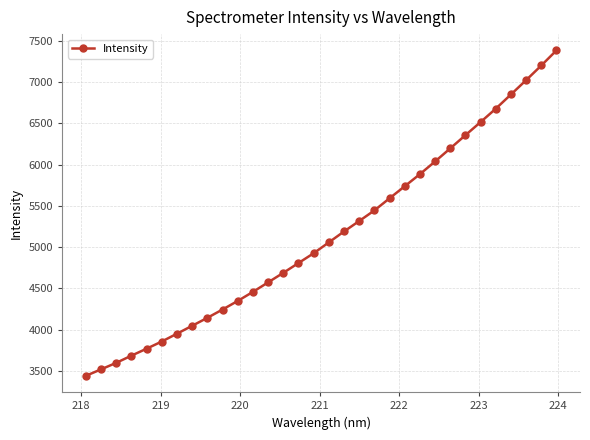

How many lines are shown in the chart?

1